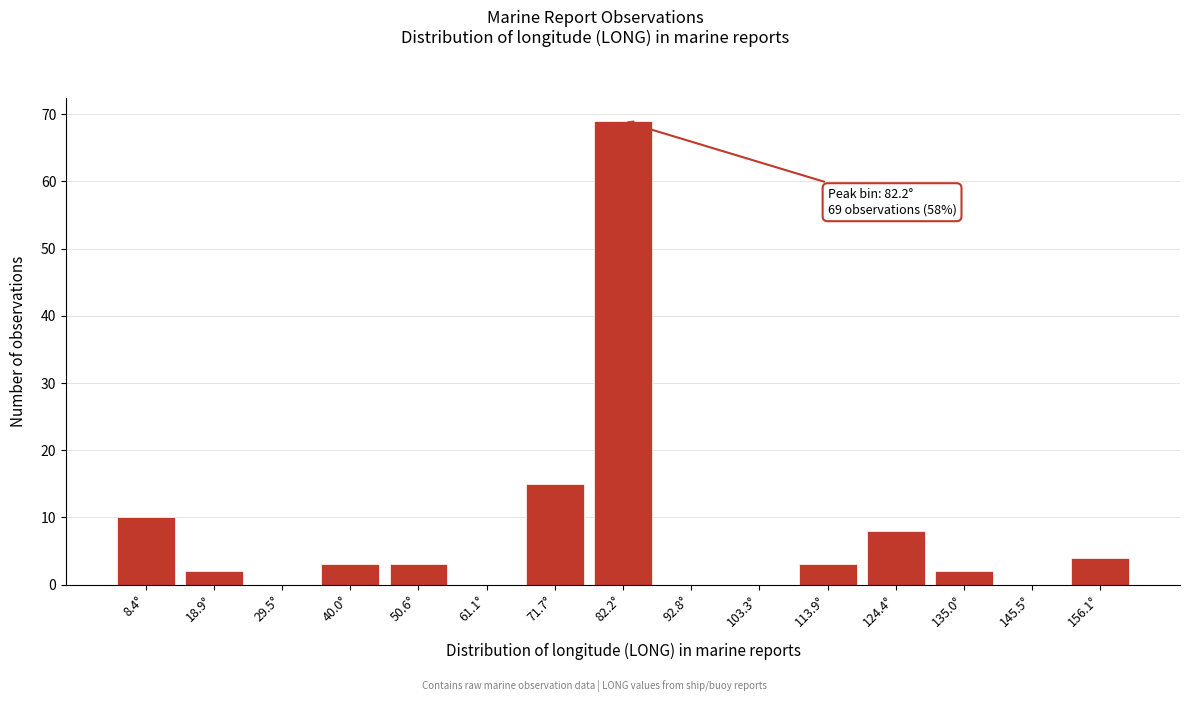

Reading left to right, extract all data points from this chart.

8.4°=10	18.9°=2	29.5°=0	40.0°=3	50.6°=3	61.1°=0	71.7°=15	82.2°=69	92.8°=0	103.3°=0	113.9°=3	124.4°=8	135.0°=2	145.5°=0	156.1°=4